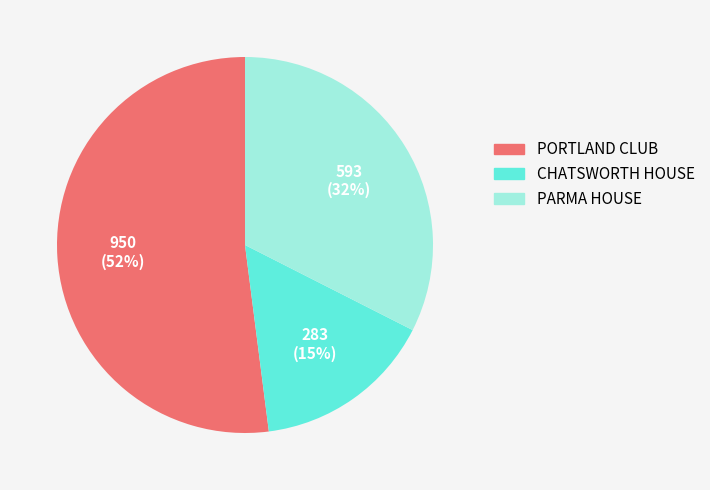

Is it true that PORTLAND CLUB is 52% of the pie?

True